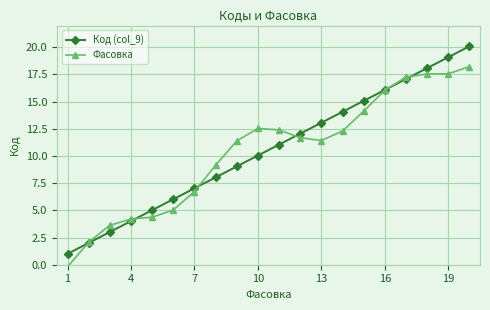

True or false: Фасовка has more than 0 points higher than both neighbors.

True